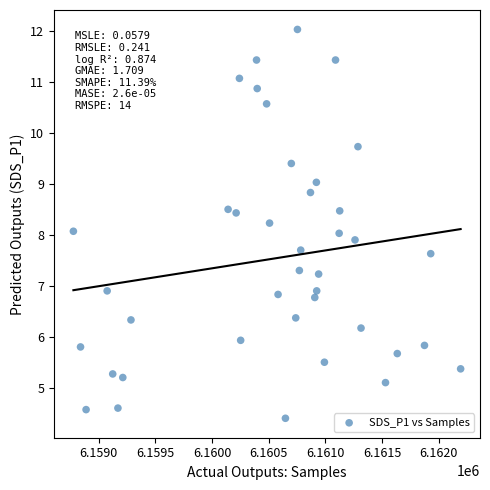

What is the range of Y values (max minus min)?

7.6